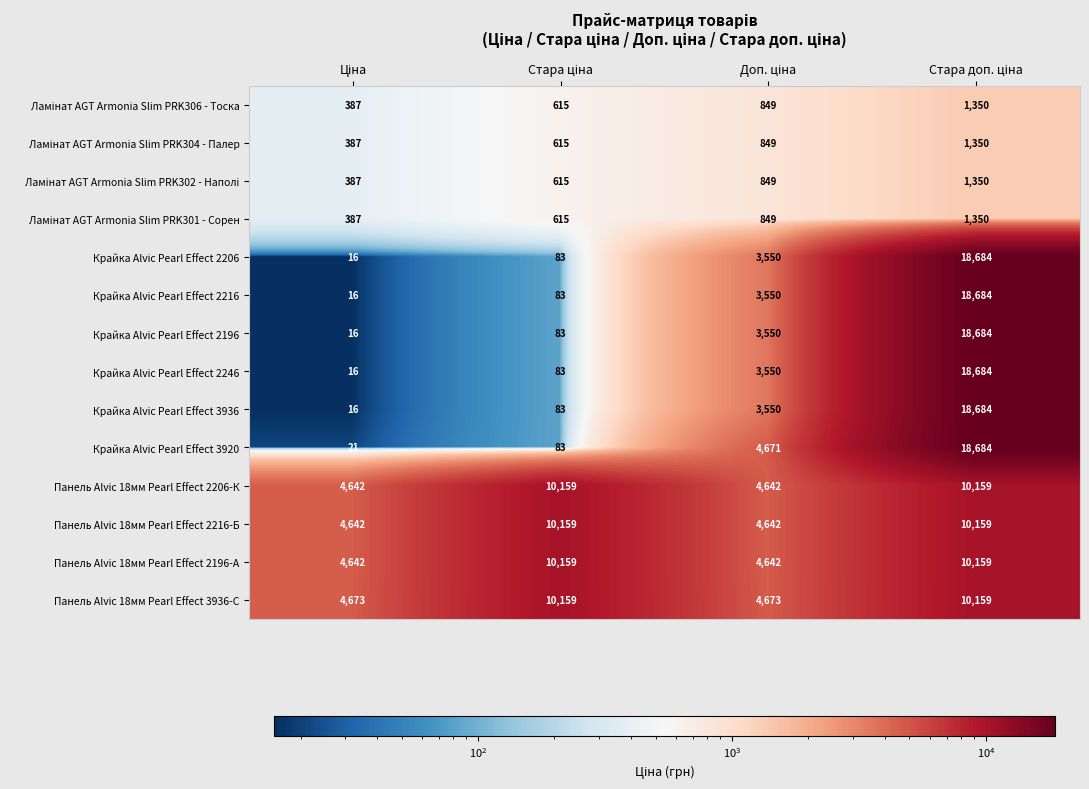

What is the sum of all Крайка Alvic Pearl Effect 2206 values?

22333